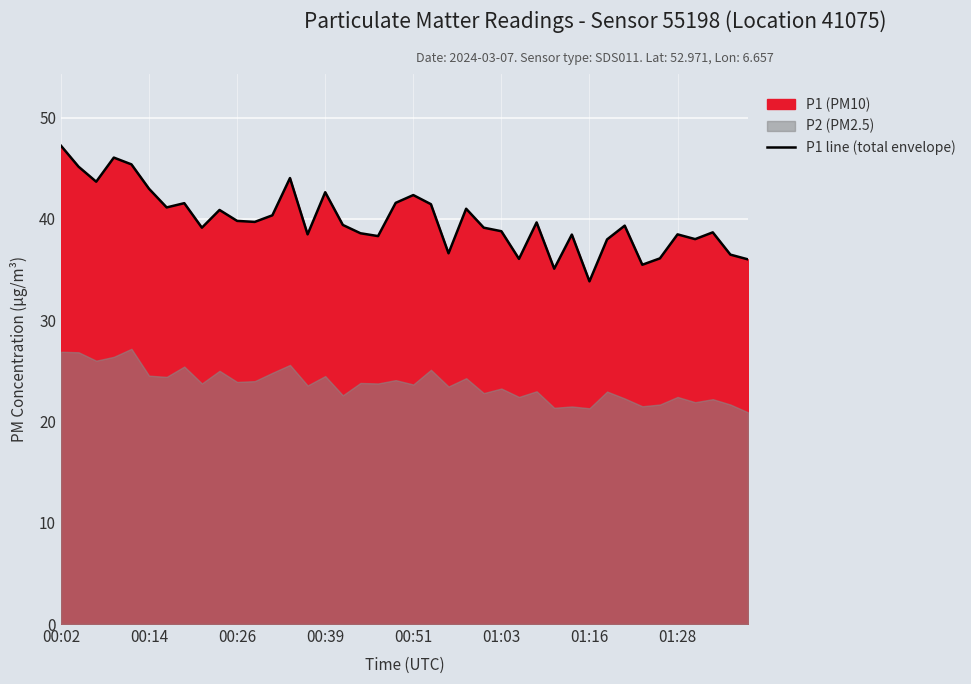

What is the minimum value for P1 line (total envelope)?

33.8